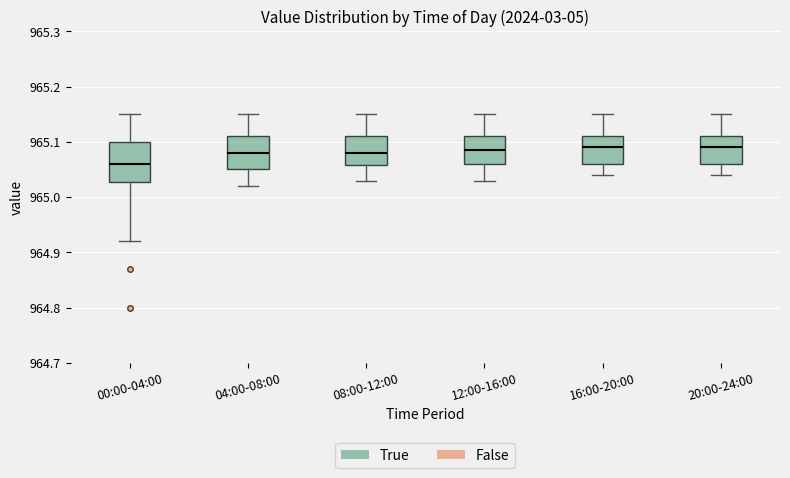

Reading left to right, transcribe this box plot: for each box, give where its median line is, the range the box spans, and where its two whiskers end, as read against the y-axis. The values are not printed on the chart, so give them approximately, as read against the axis.

00:00-04:00: median 965.06, box 965.03 to 965.10, whiskers 964.92 to 965.15
04:00-08:00: median 965.08, box 965.05 to 965.11, whiskers 965.02 to 965.15
08:00-12:00: median 965.08, box 965.06 to 965.11, whiskers 965.03 to 965.15
12:00-16:00: median 965.09, box 965.06 to 965.11, whiskers 965.03 to 965.15
16:00-20:00: median 965.09, box 965.06 to 965.11, whiskers 965.04 to 965.15
20:00-24:00: median 965.09, box 965.06 to 965.11, whiskers 965.04 to 965.15